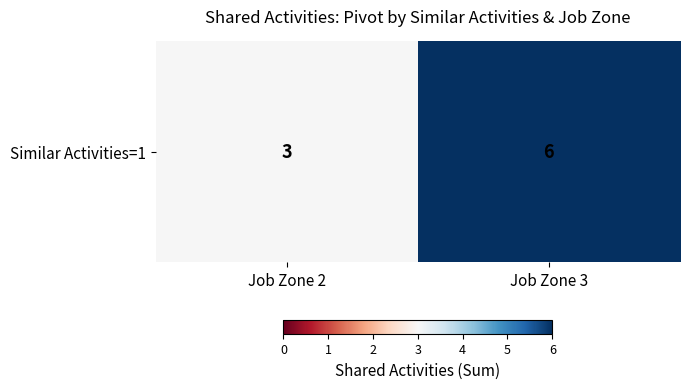

Between Job Zone 3 and Job Zone 2, which is larger?

Job Zone 3